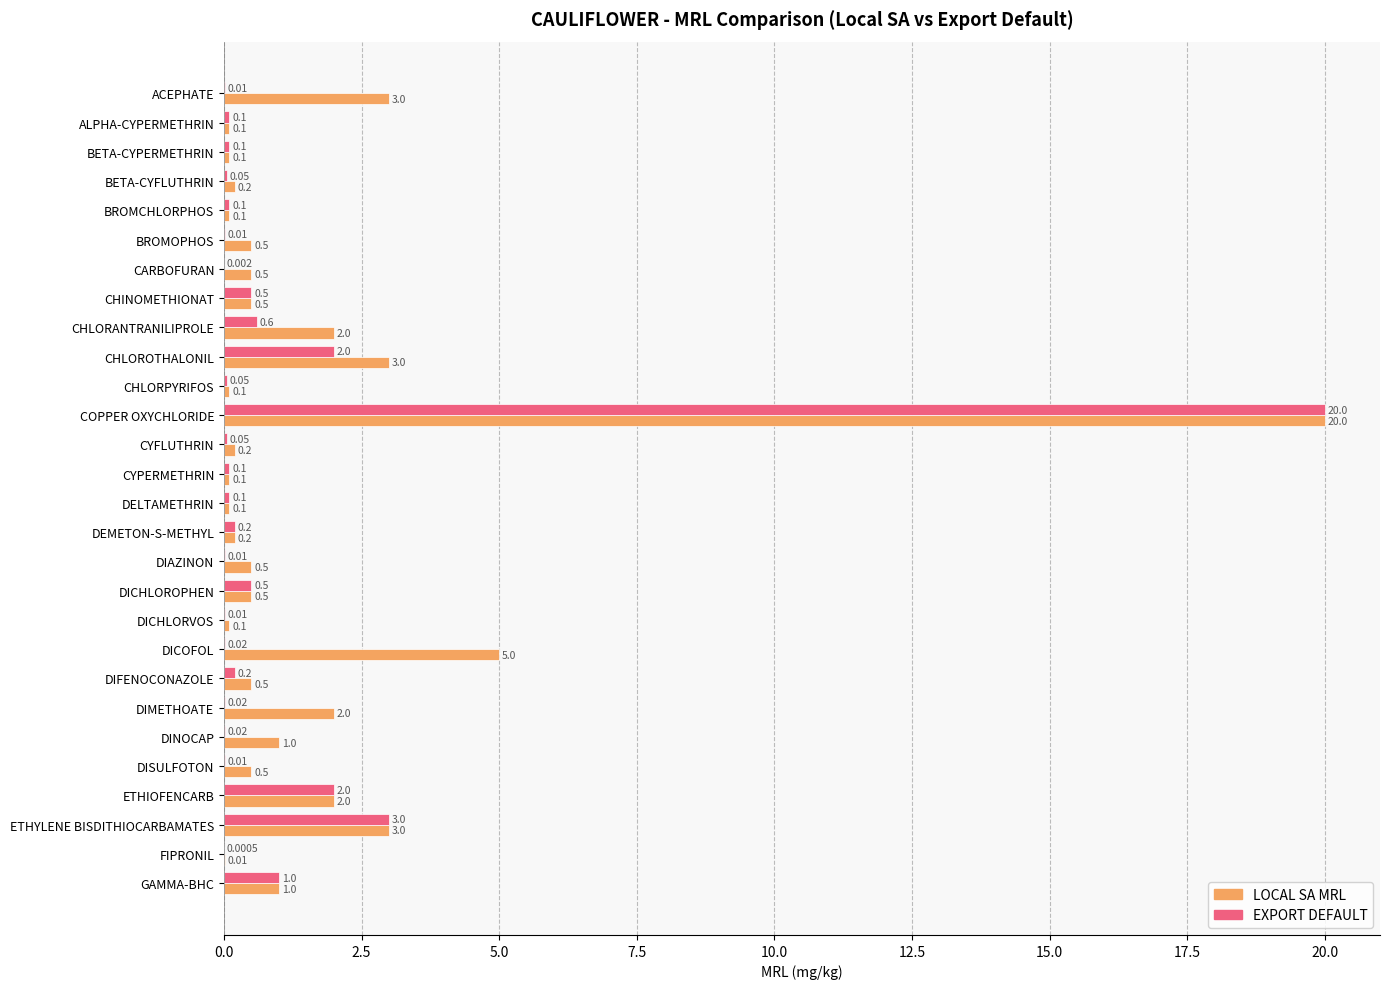

Which series changed the most between BETA-CYFLUTHRIN and DINOCAP?

LOCAL SA MRL